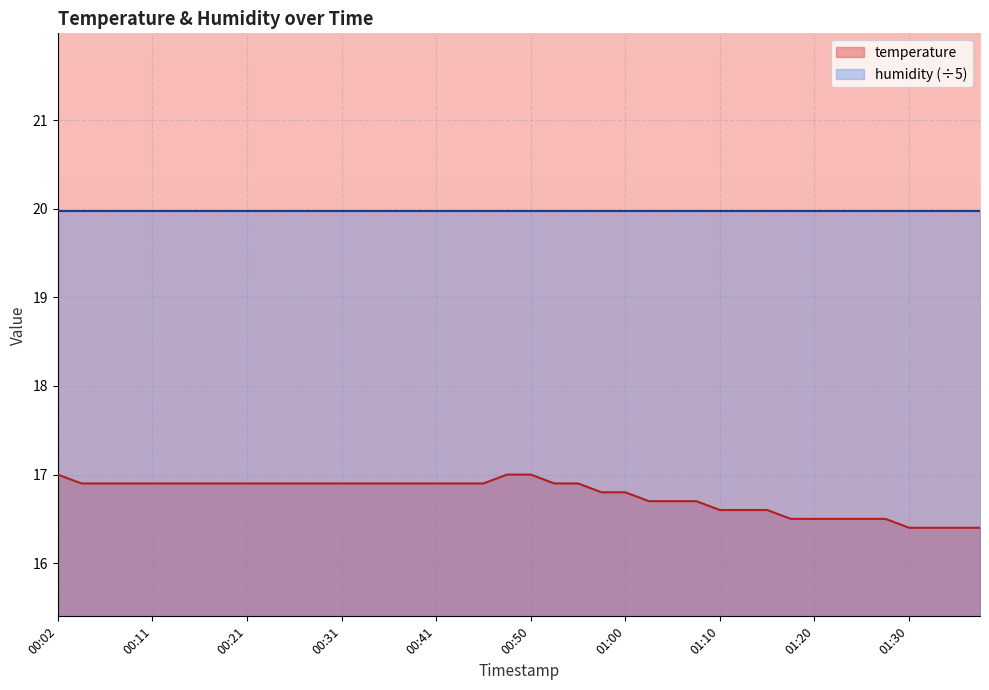

Reading left to right, extract all data points from this chart.

17.0	16.9	16.9	16.9	16.9	16.9	16.9	16.9	16.9	16.9	16.9	16.9	16.9	16.9	16.9	16.9	16.9	16.9	16.9	17.0	17.0	16.9	16.9	16.8	16.8	16.7	16.7	16.7	16.6	16.6	16.6	16.5	16.5	16.5	16.5	16.5	16.4	16.4	16.4	16.4